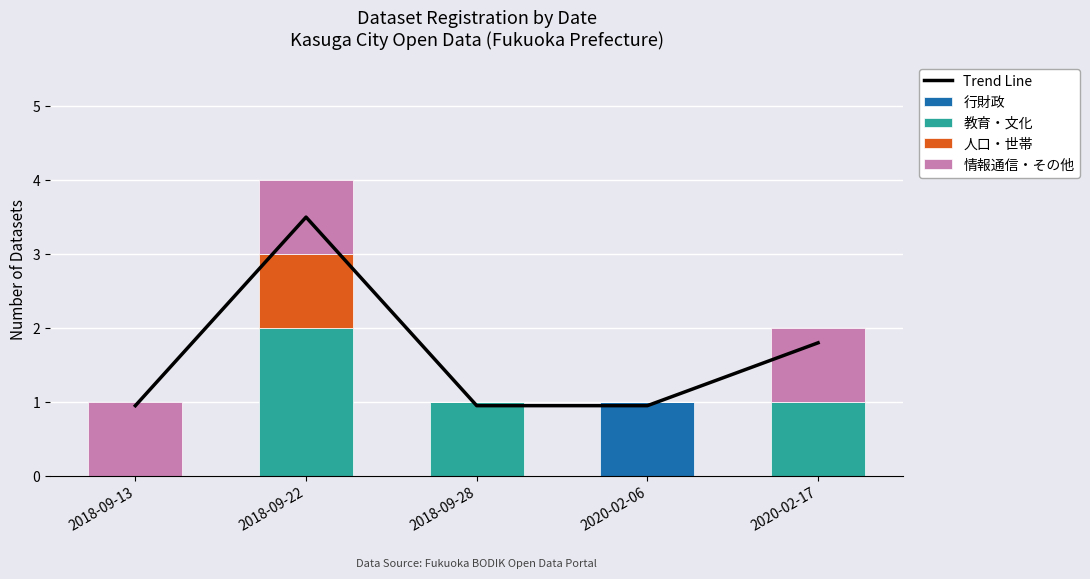

Which category has the lowest value in the Trend Line series?

2018-09-13